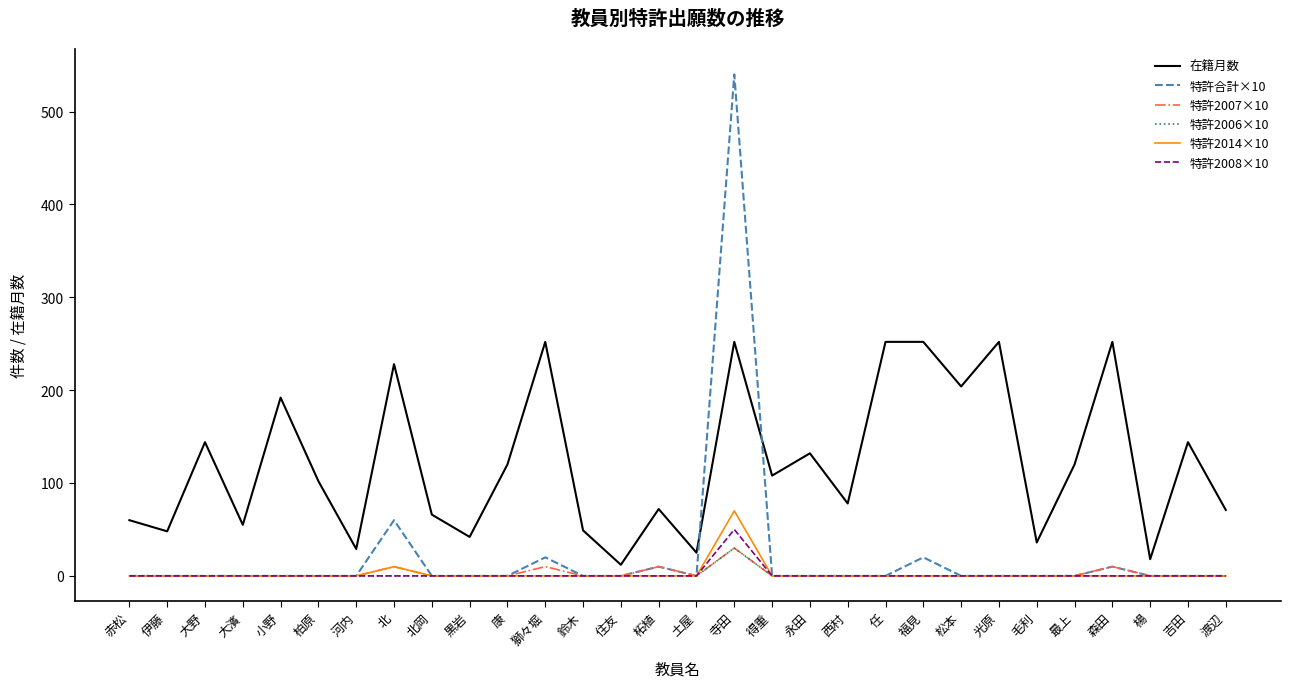

Read the 在籍月数 value at 得重.

108